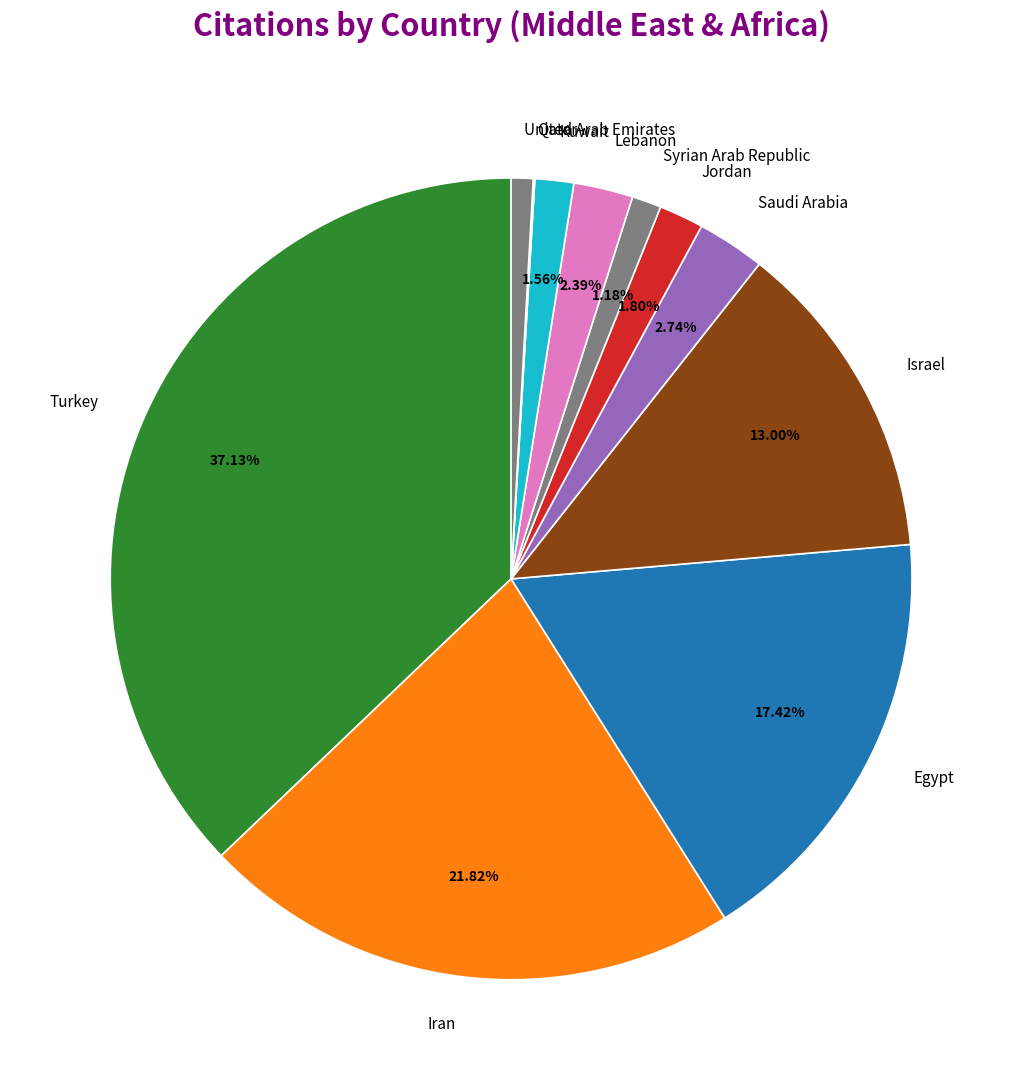

What is the ratio of the value at Jordan to the value at United Arab Emirates?

2.0